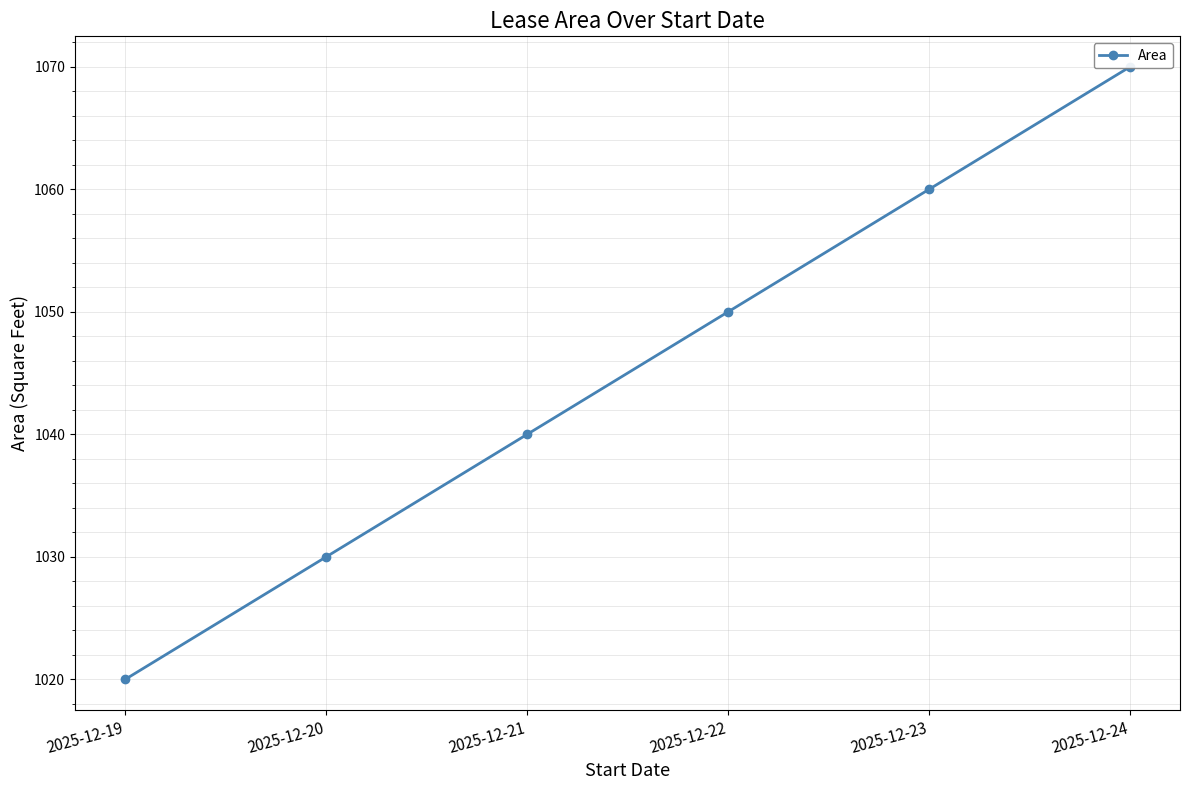

How many data points are less than 1050?

3